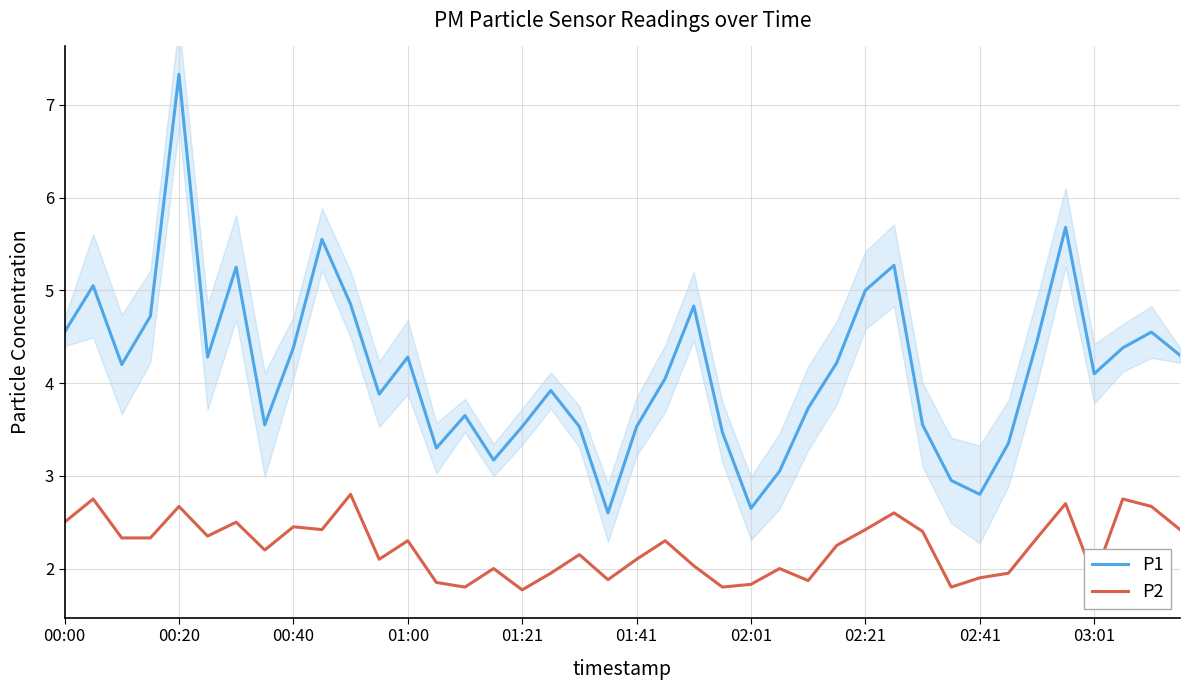

What is the difference between the P1 values at 02:21 and 01:21?

1.5